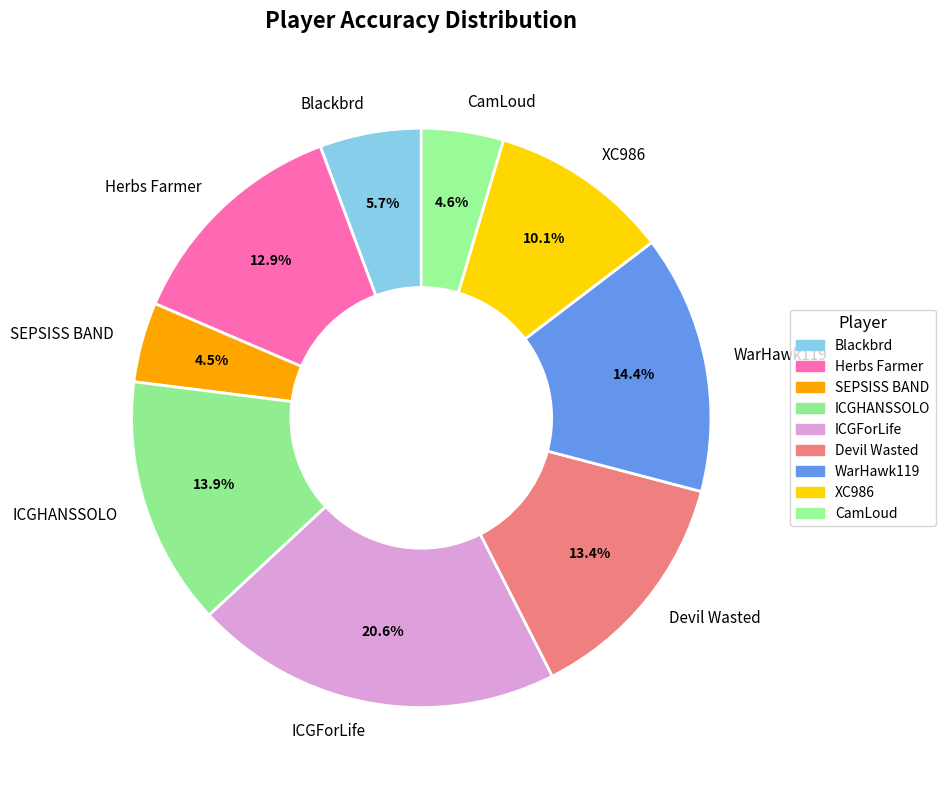

The CamLoud slice represents 5% of the pie. True or false?

True